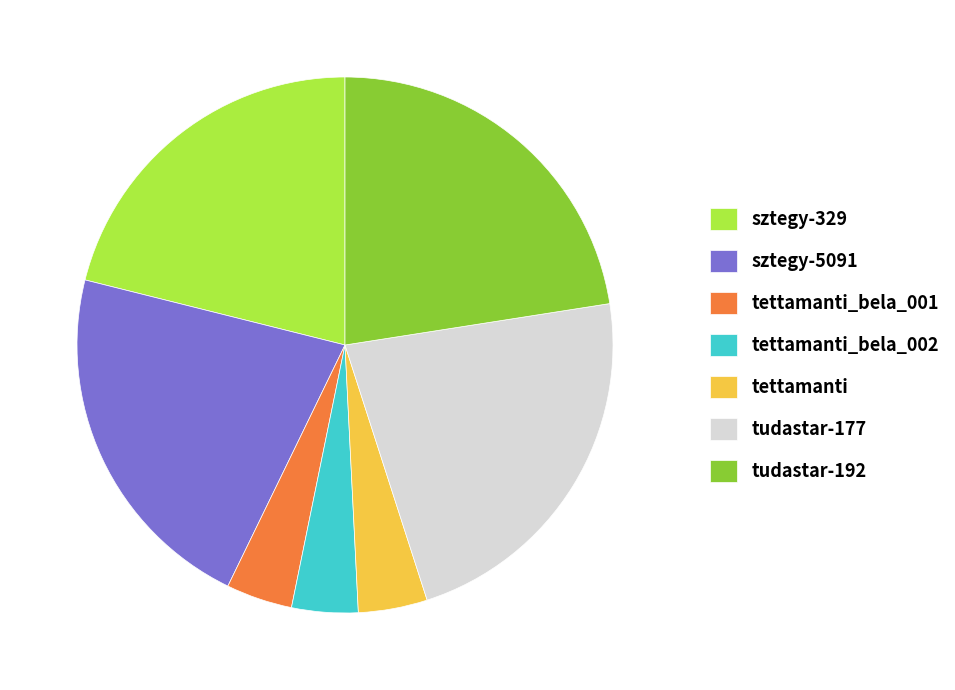

Do tettamanti_bela_002 and tudastar-192 together represent more than half of the pie?

No